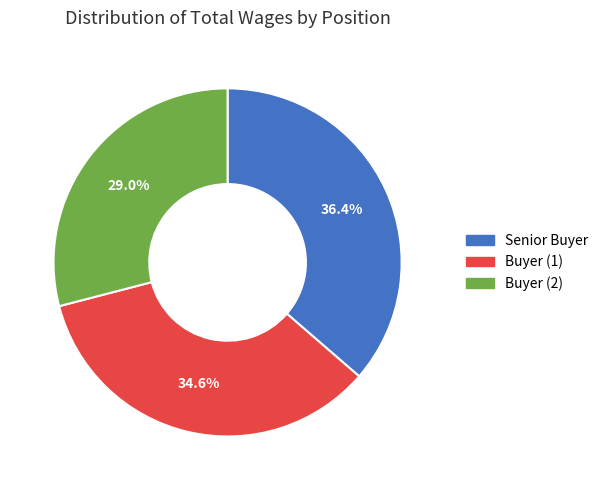

What percentage is NOT represented by Buyer (2)?

71.0%